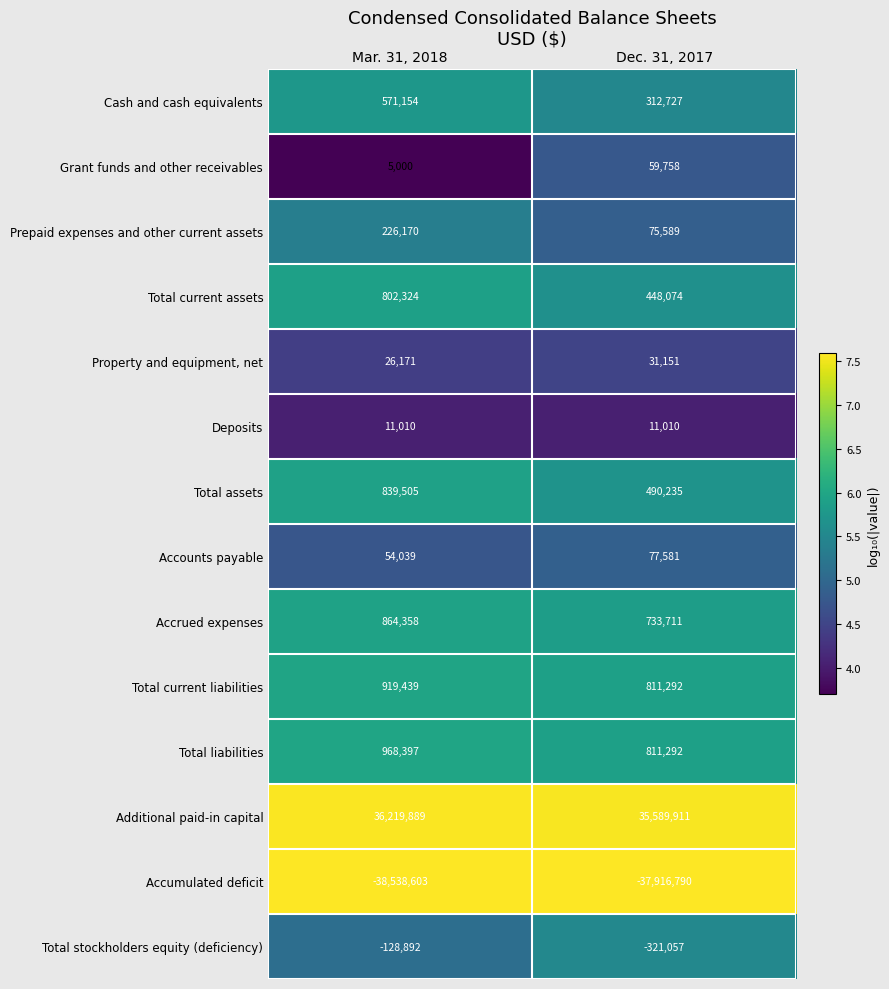

True or false: Additional paid-in capital has a value of 35589911 at Dec. 31, 2017.

True